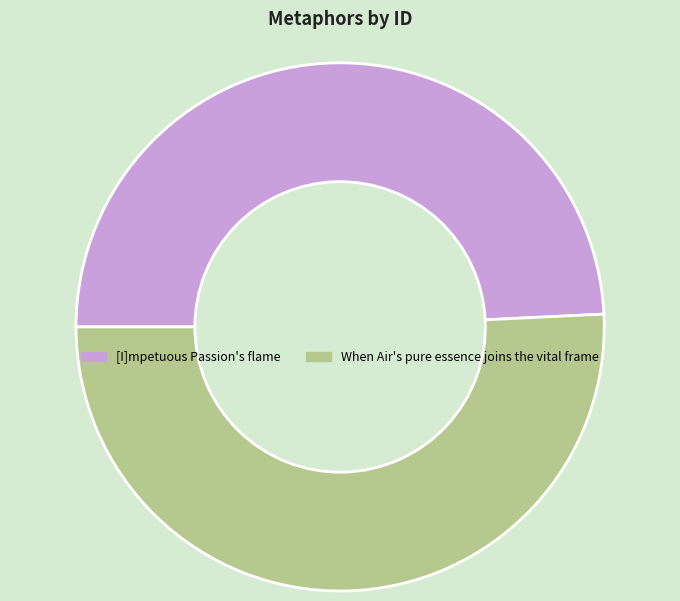

What is the ratio of the value at When Air's pure essence joins the vital frame to the value at [I]mpetuous Passion's flame?

1.0